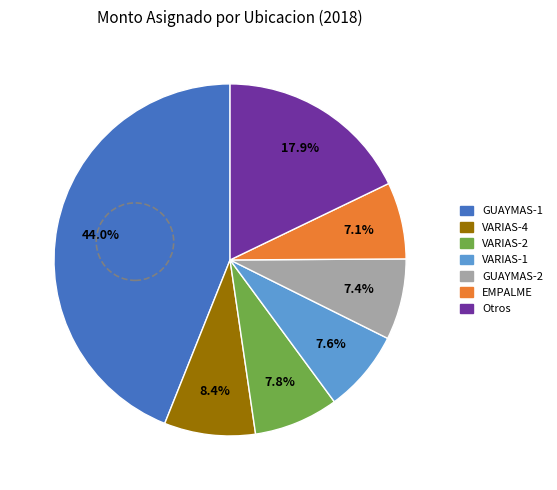

How many segments does this pie chart have?

7